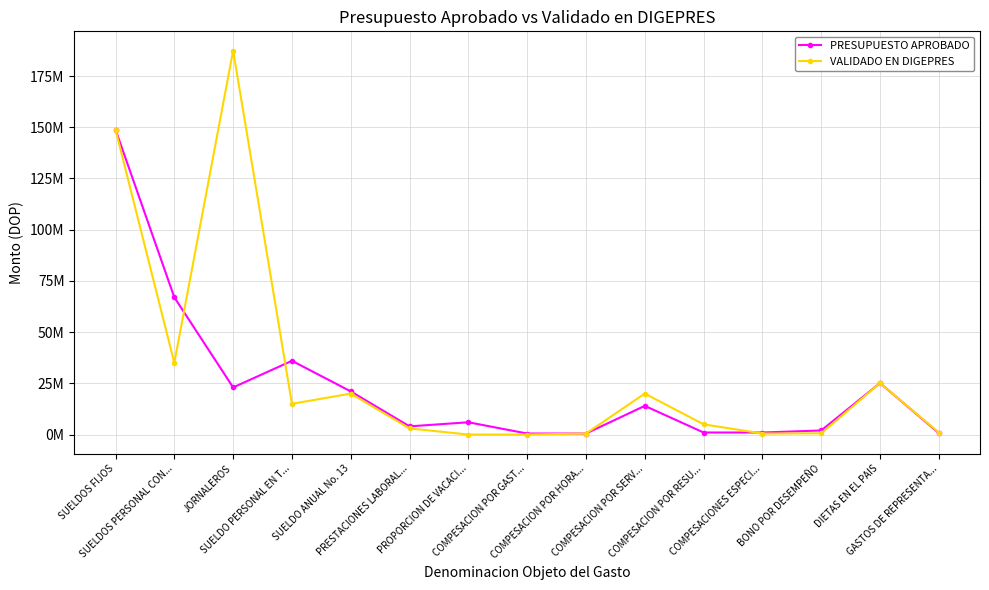

At which label does PRESUPUESTO APROBADO reach its peak?

SUELDOS FIJOS